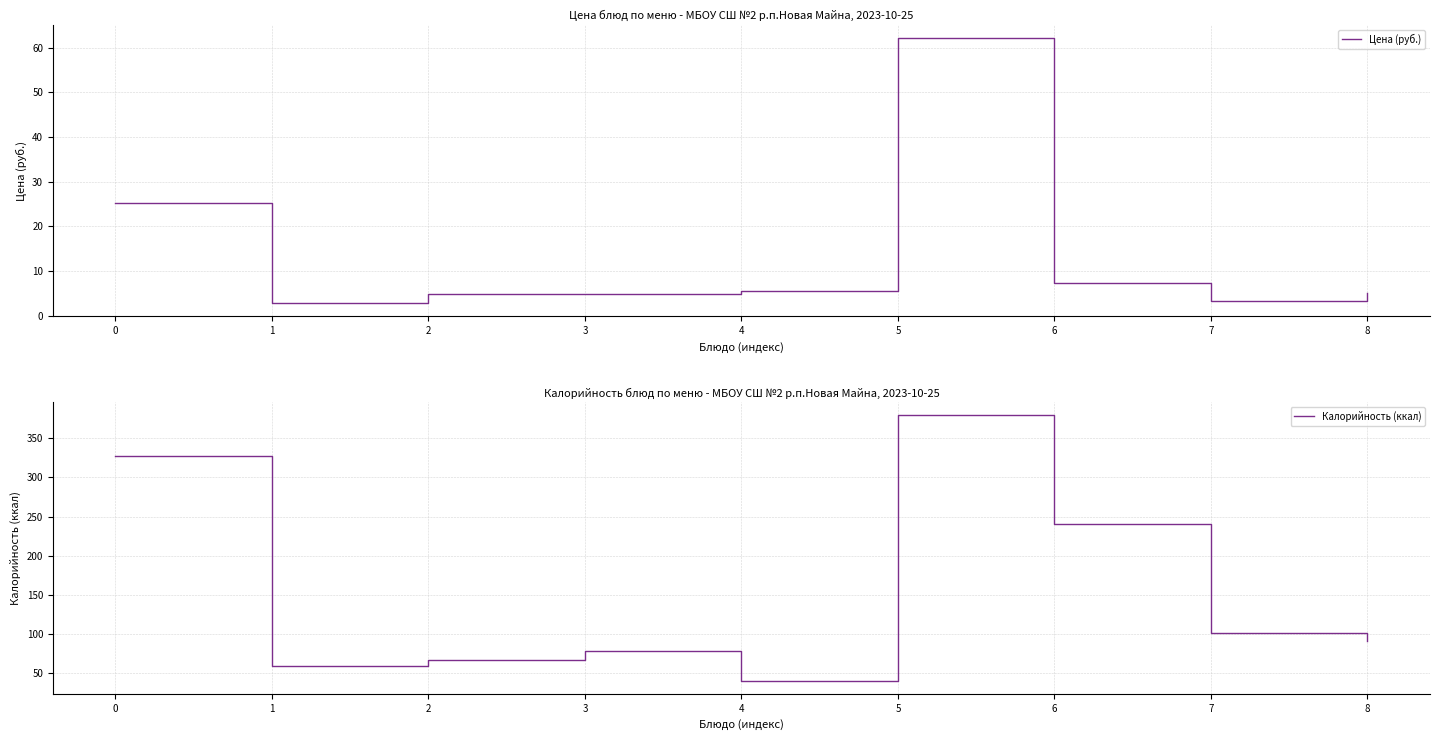

What is the difference between the Цена (руб.) values at 4 and 6?

1.9